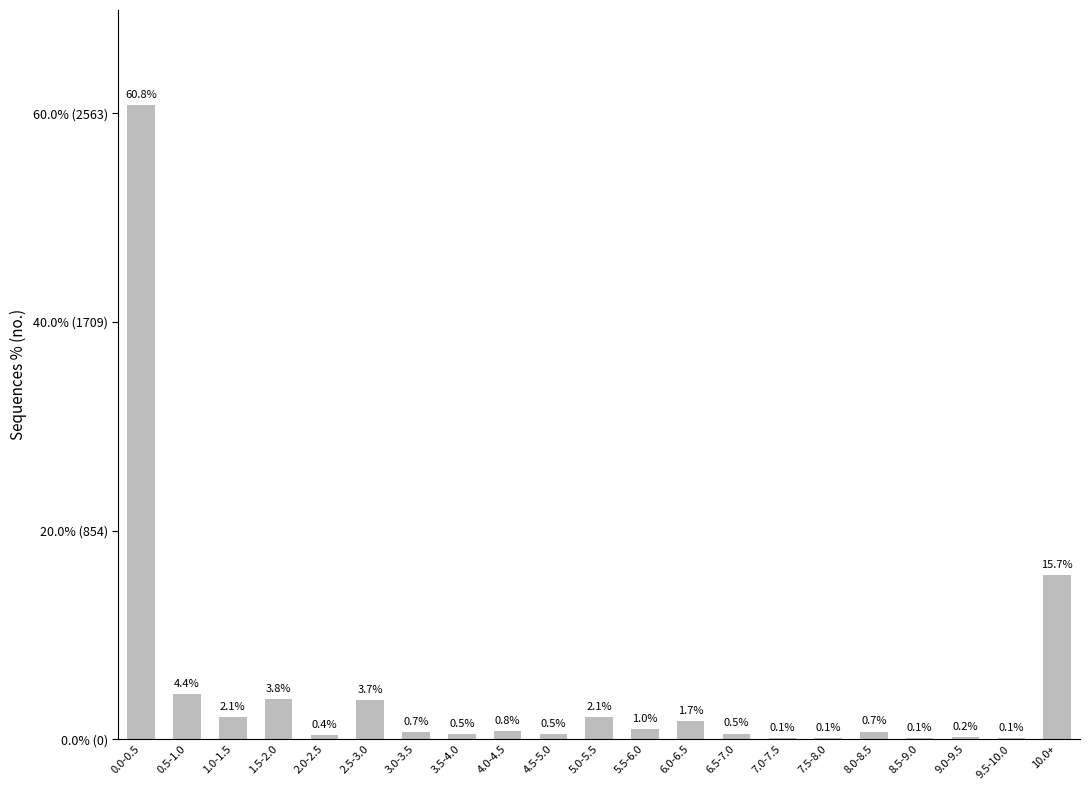

What is the label of the 21st bar from the right?

0.0-0.5